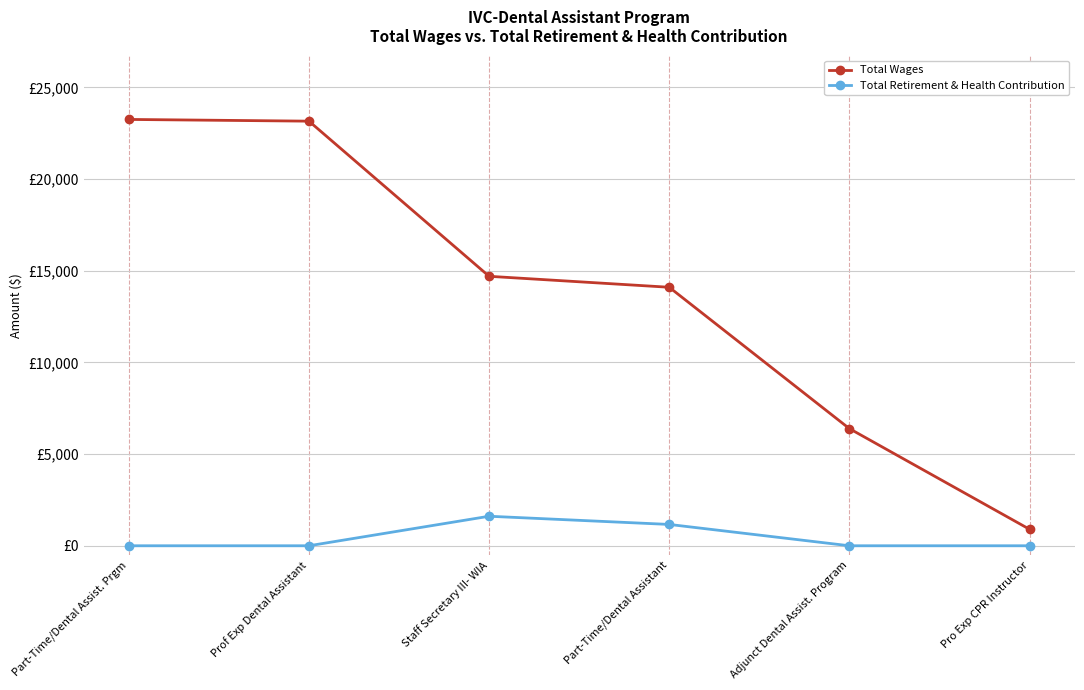

Which series has the largest total across all categories?

Total Wages